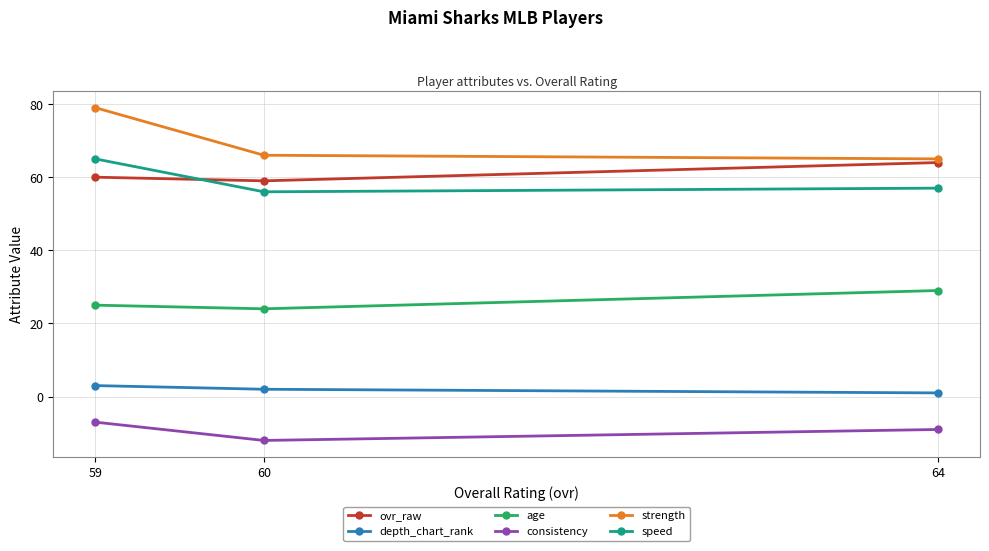

What value does the ovr_raw series have at 59?

60